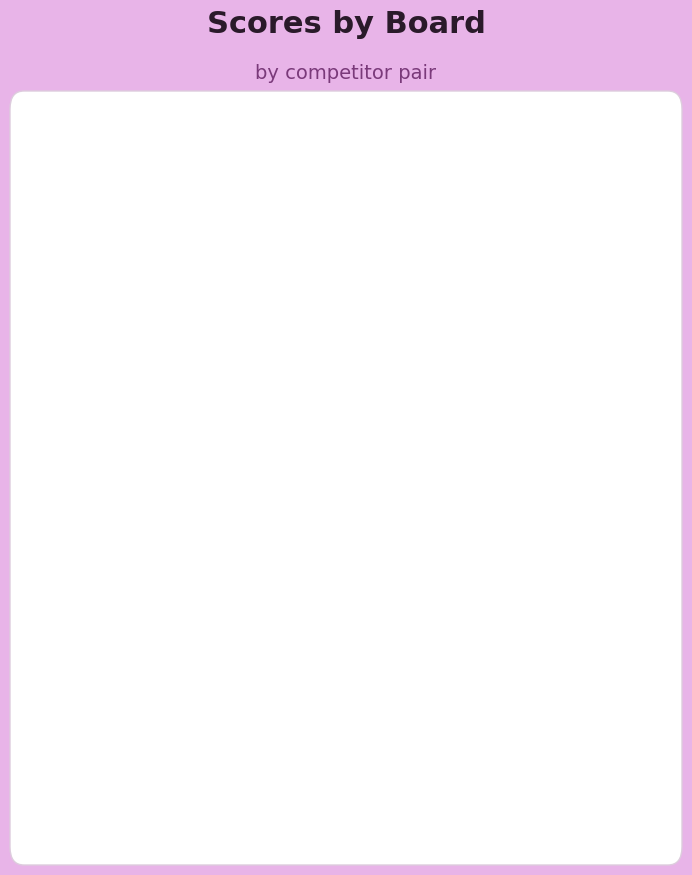

Is it true that Score 1 equals 6 at Board 1?

False